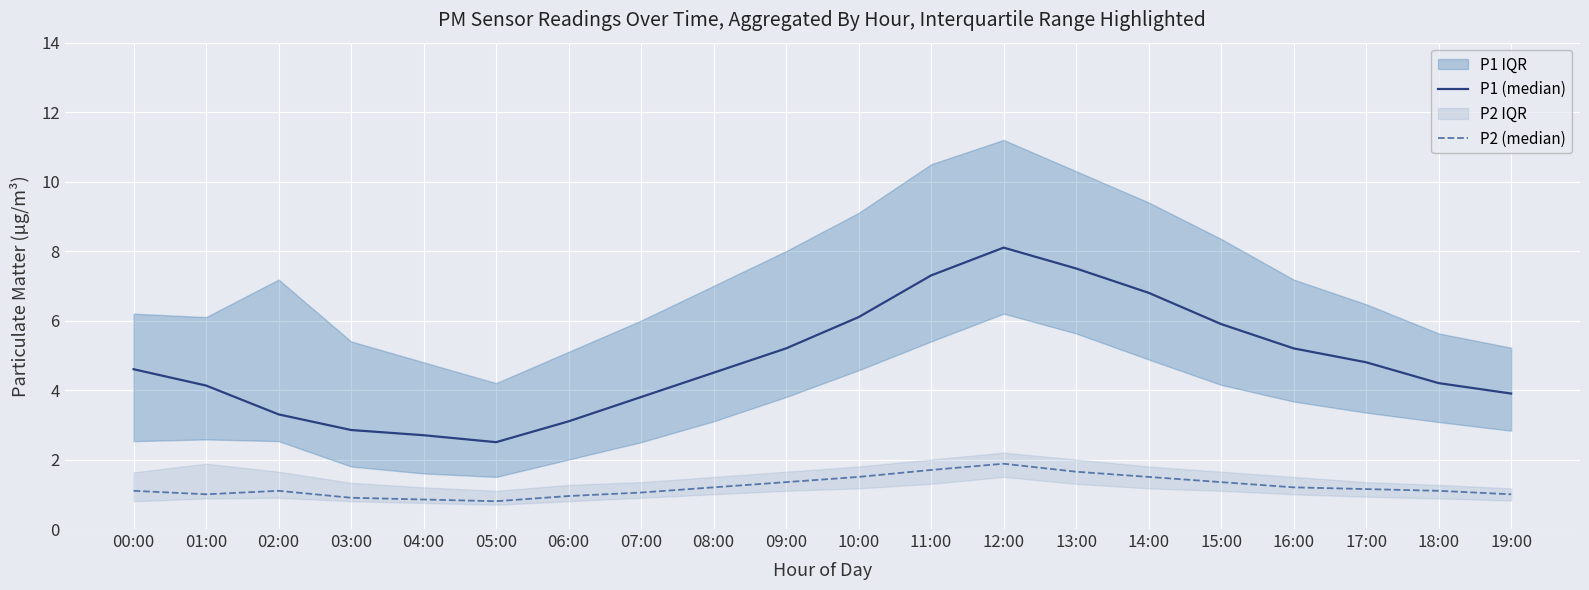

Is the value of P2 (median) at 16:00 greater than the value of P1 (median) at 06:00?

No